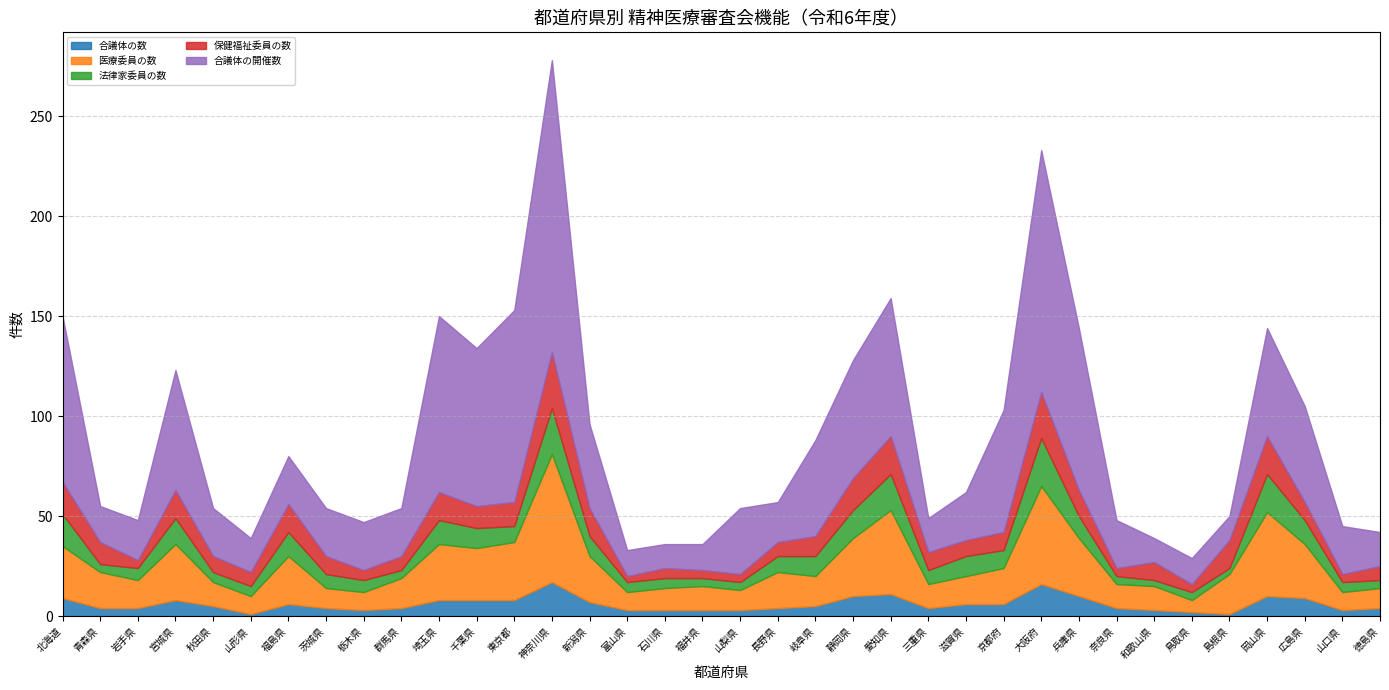

Where is 保健福祉委員の数 nearest to the value 15?

北海道